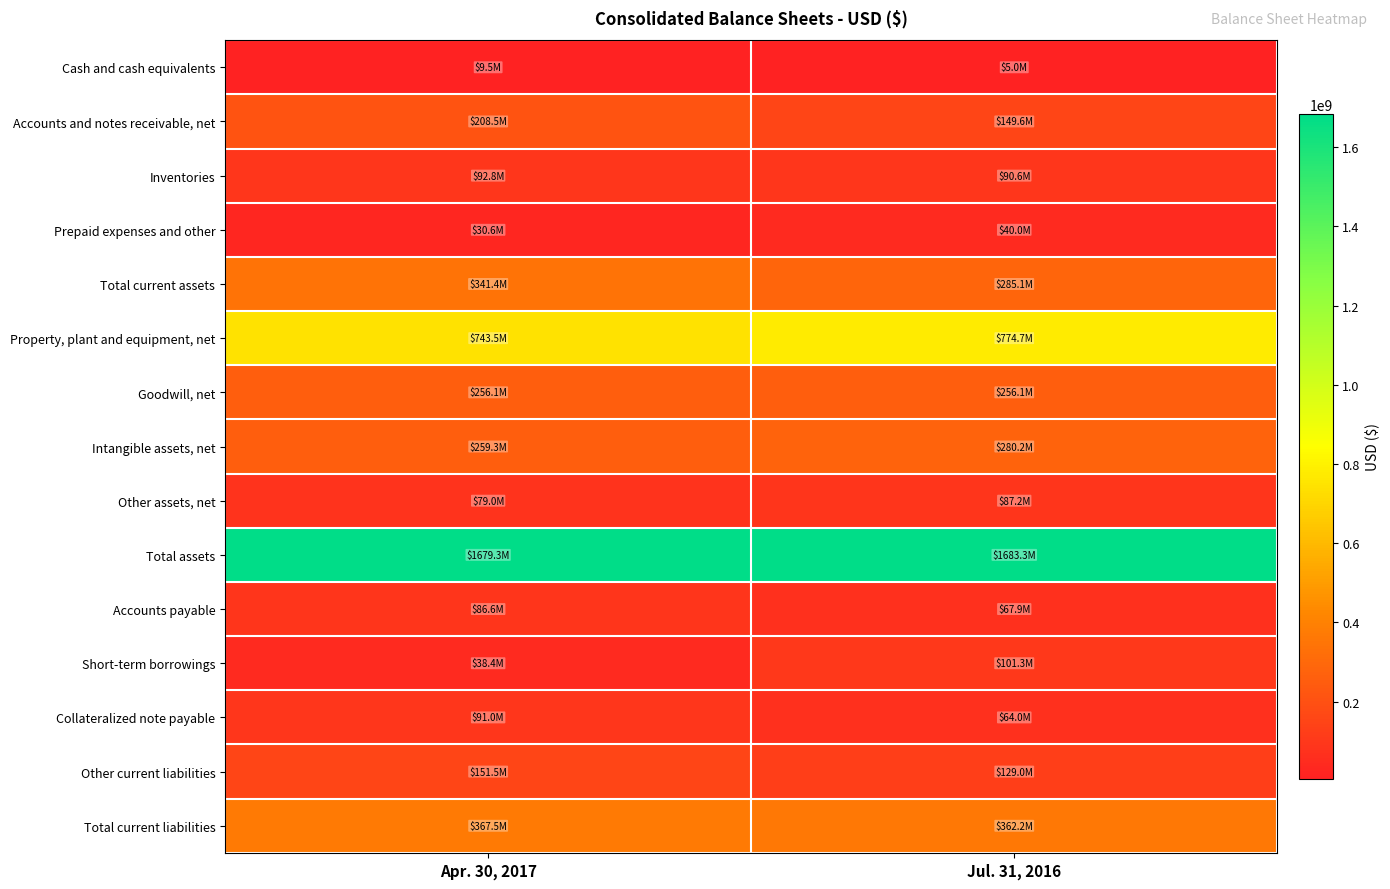

At Apr. 30, 2017, list the series in order from smallest to largest.

Cash and cash equivalents, Prepaid expenses and other, Short-term borrowings, Other assets, net, Accounts payable, Collateralized note payable, Inventories, Other current liabilities, Accounts and notes receivable, net, Goodwill, net, Intangible assets, net, Total current assets, Total current liabilities, Property, plant and equipment, net, Total assets